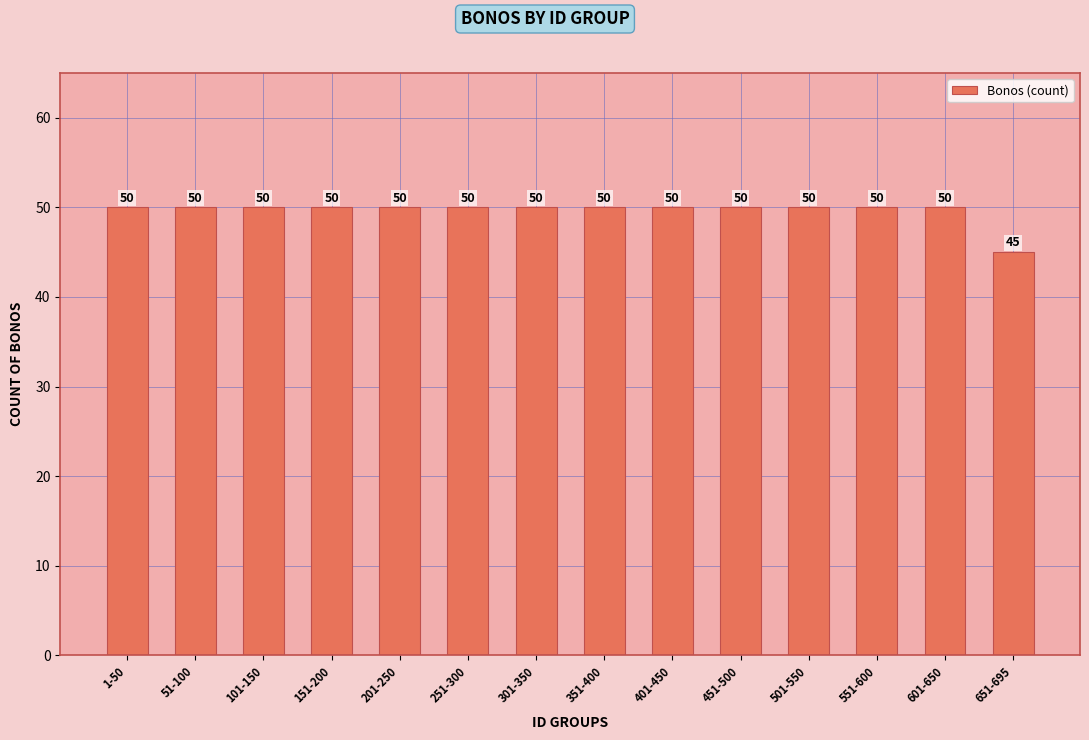

What position from the left is 51-100?

2